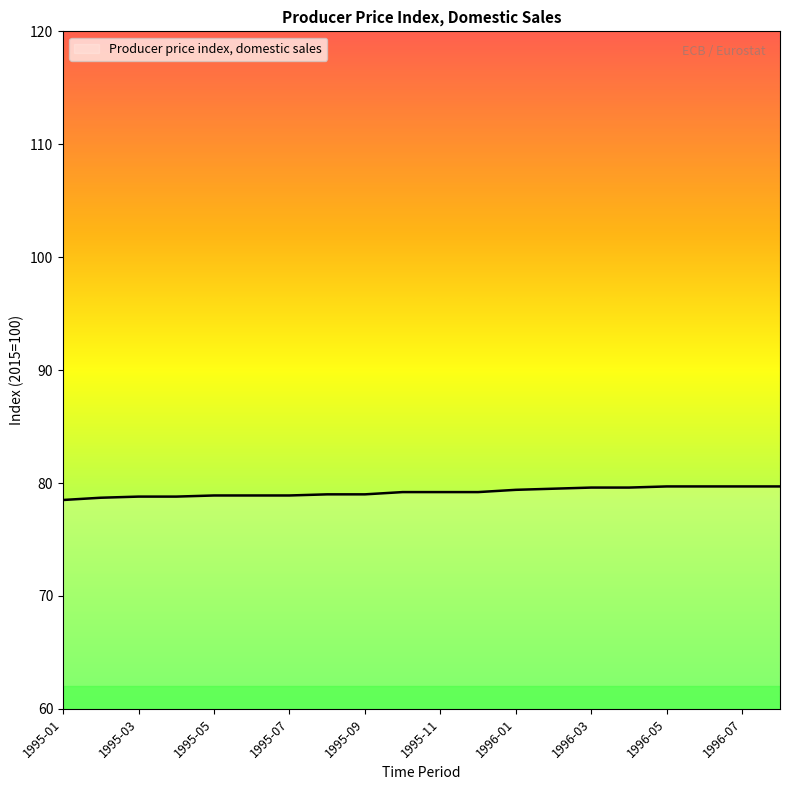

What is the greatest value displayed?

79.7